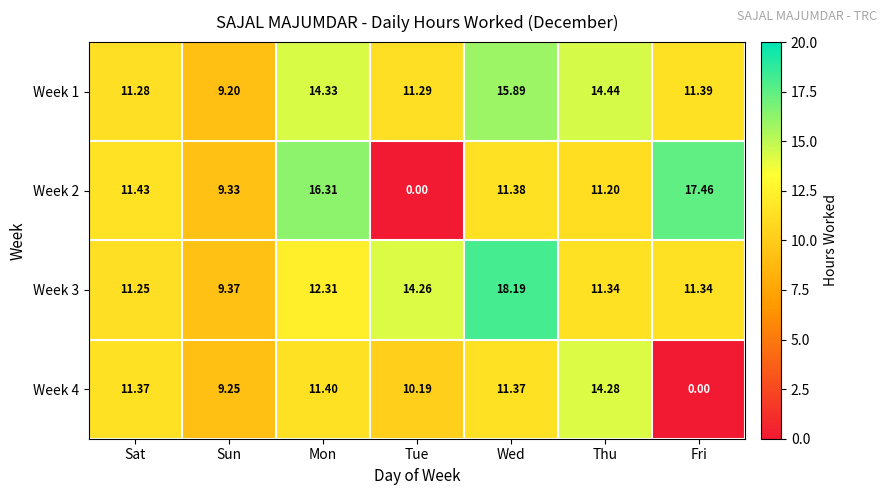

Between Sun and Wed, which series saw the biggest shift?

Week 3